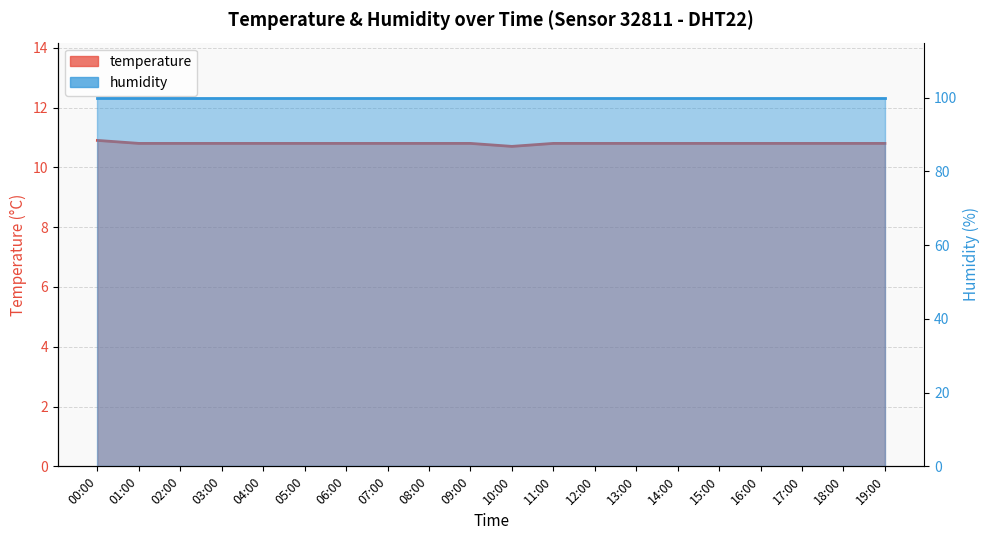

What is the difference between the maximum and minimum values?

0.2